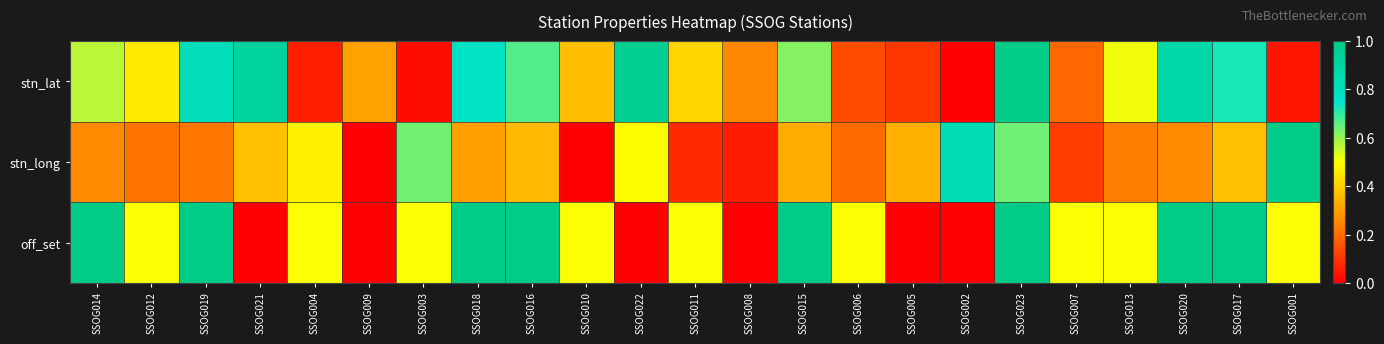

List the series in order of their peak value, lowest first.

stn_lat, stn_long, off_set